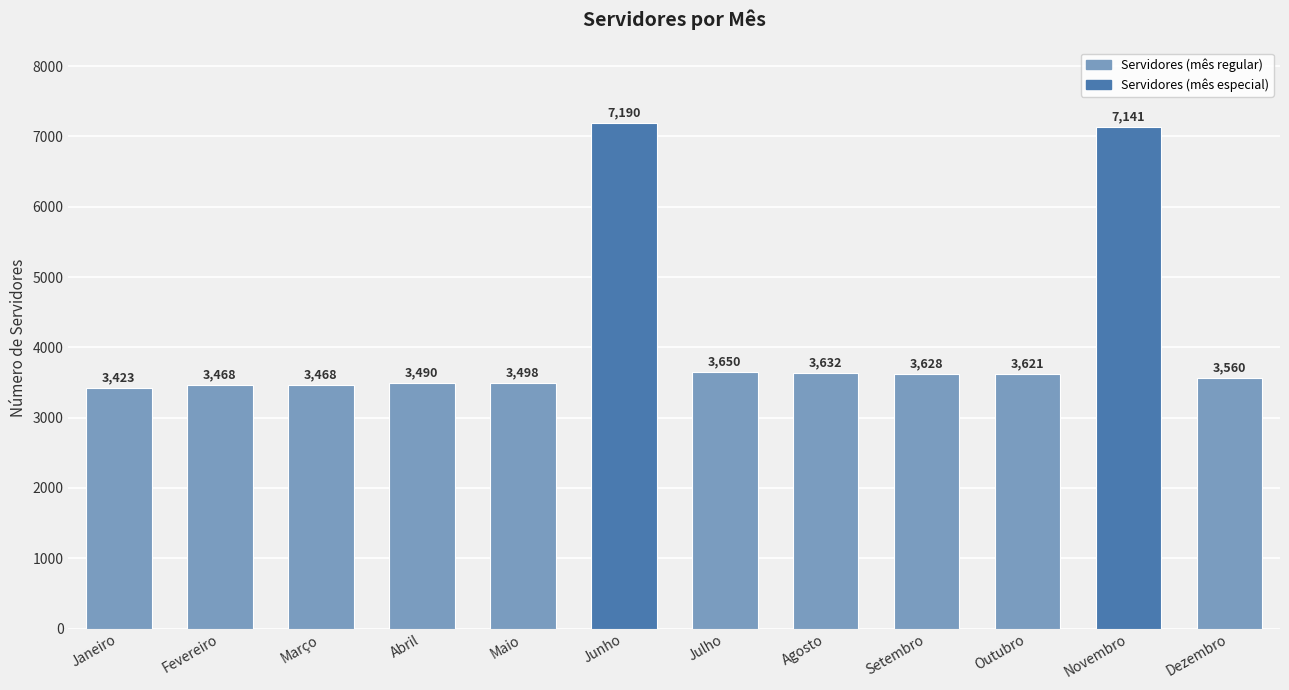

What is the sum of the values at Fevereiro and Maio?

6966